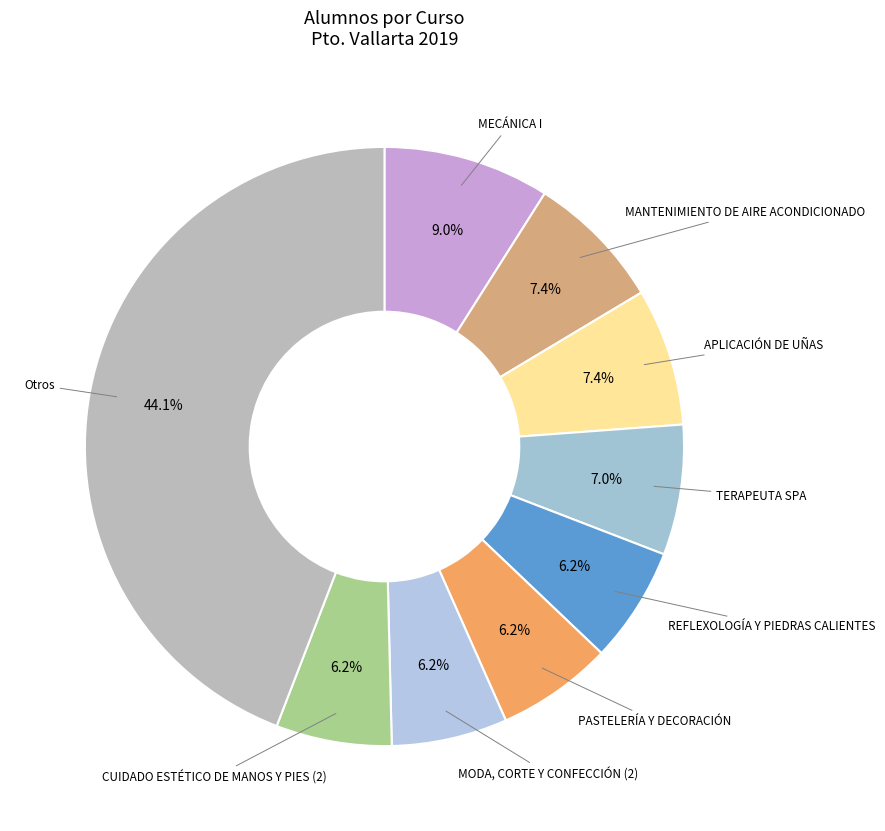

How many slices are in this pie chart?

9